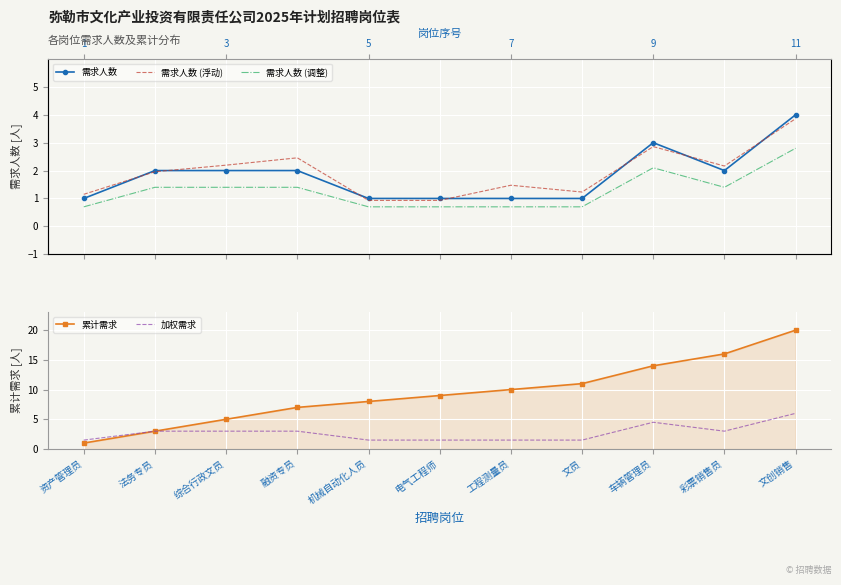

True or false: 加权需求 has a value of 4.5 at 车辆管理员.

True